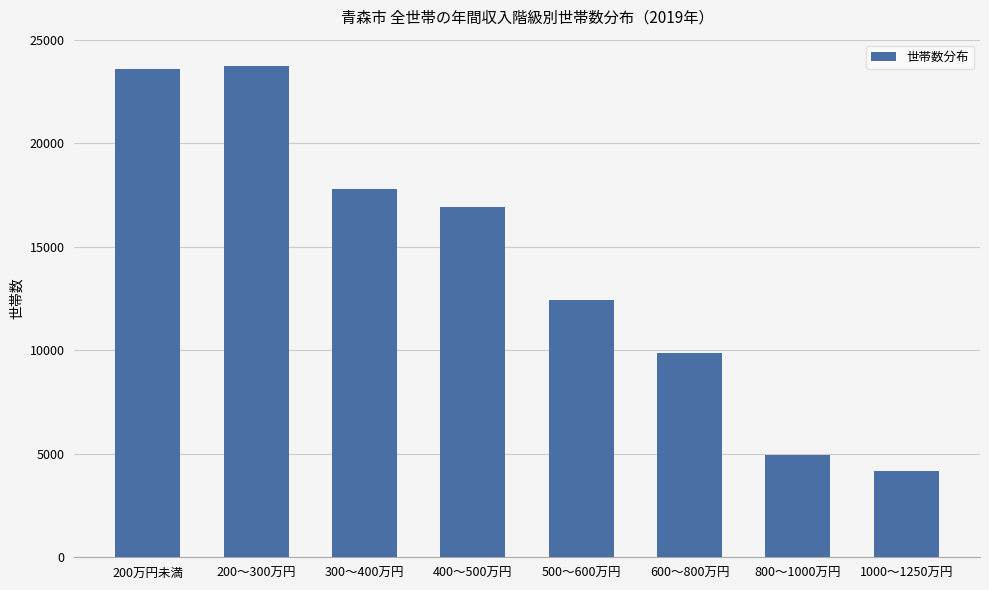

What is the label of the 6th bar from the right?

300～400万円